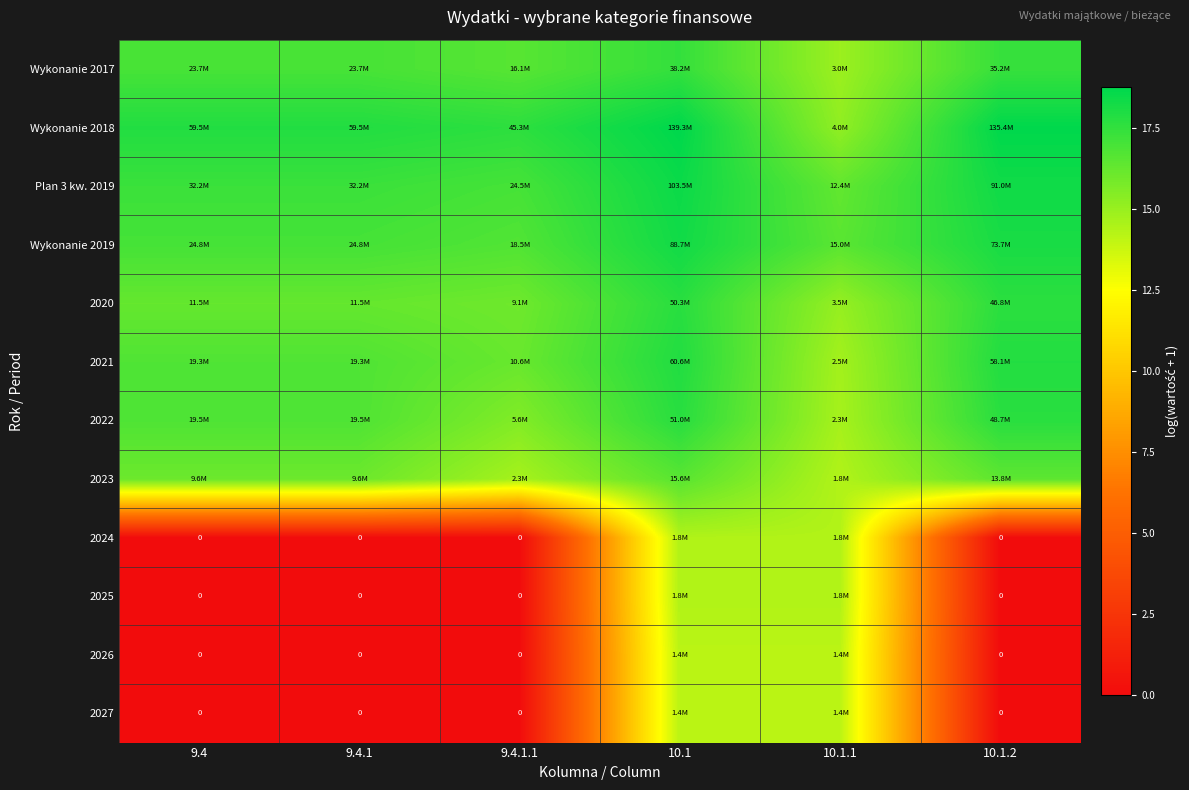

List the labels in order of 2022 value, largest first.

10.1, 10.1.2, 9.4, 9.4.1, 9.4.1.1, 10.1.1